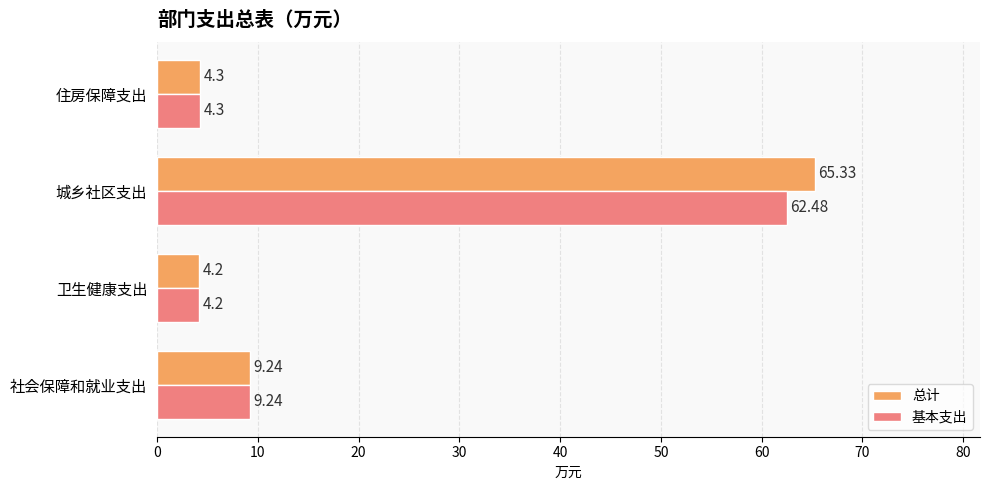

Rank the series by their maximum value, from lowest to highest.

基本支出, 总计